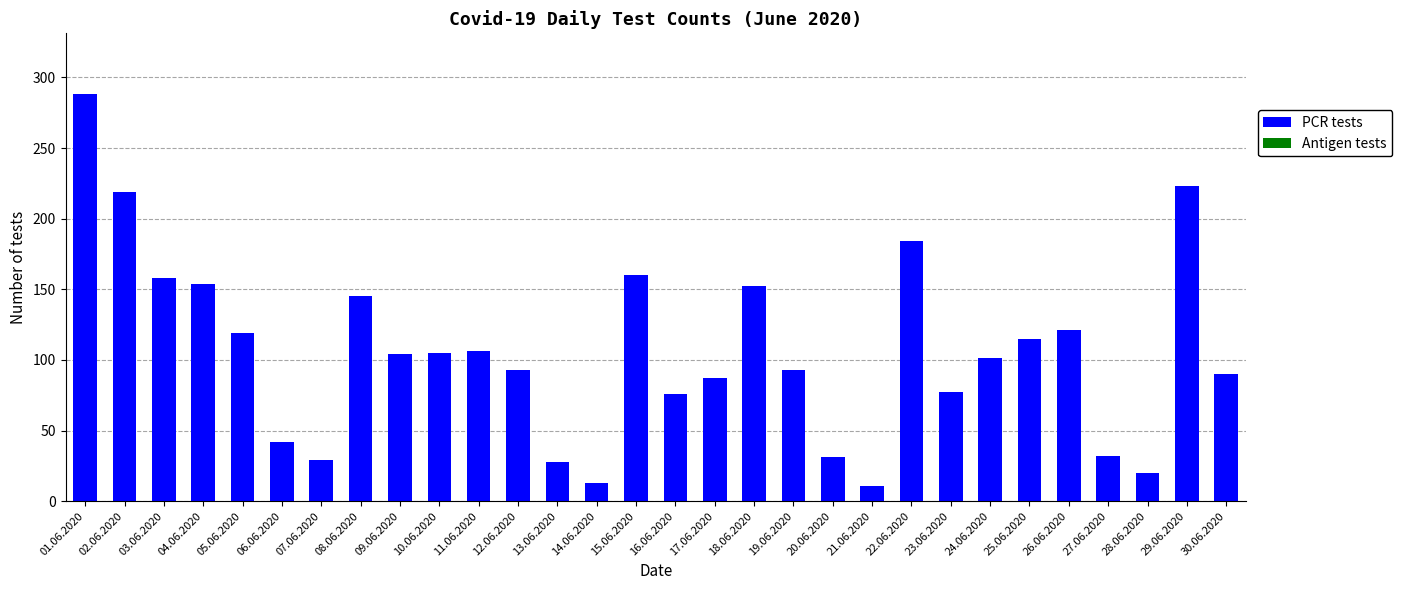

Which label corresponds to the largest value in the chart?

01.06.2020